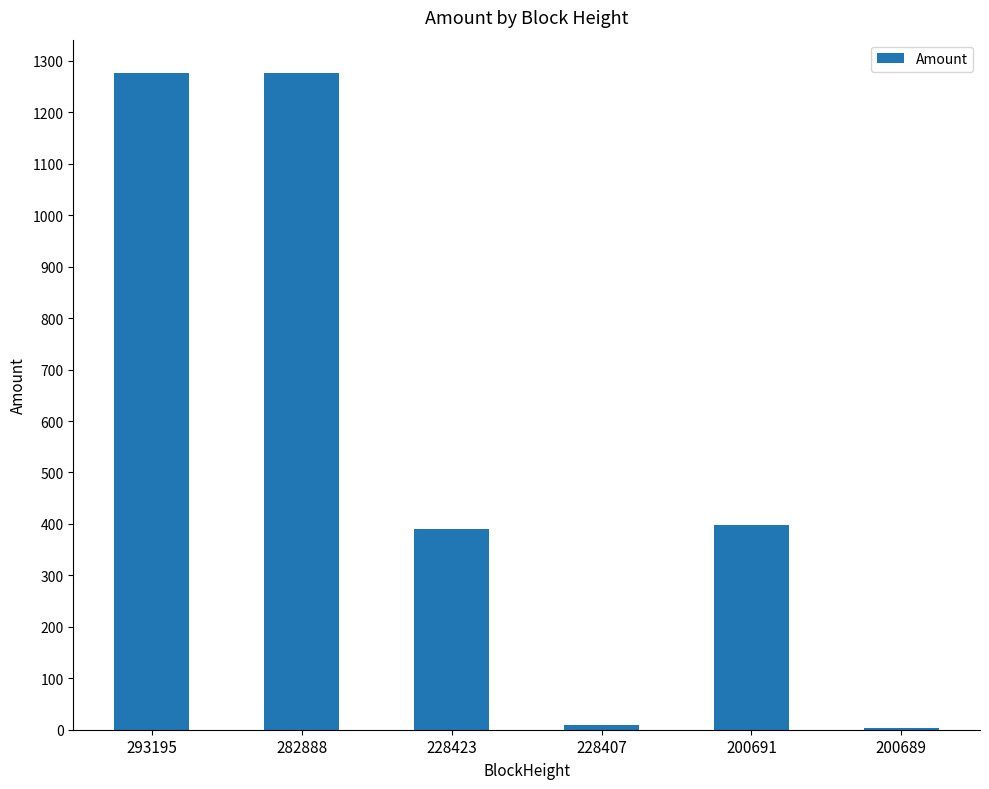

What is the change in value from 282888 to 200691?

-879.4